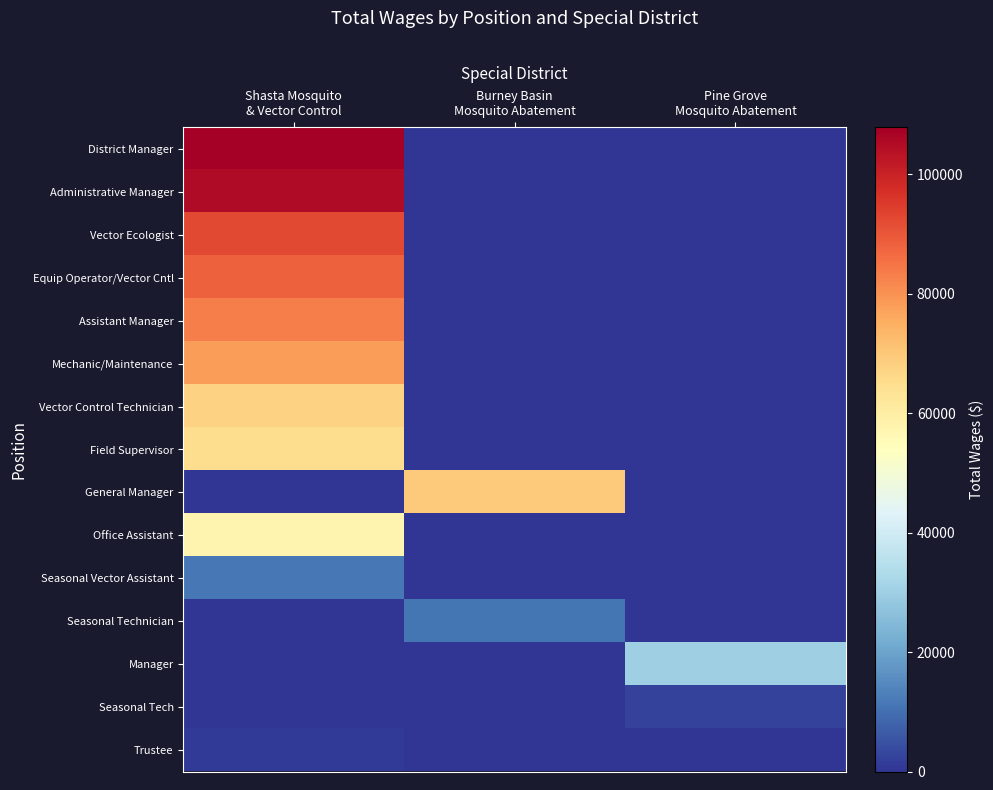

How many distinct data groups are displayed?

15